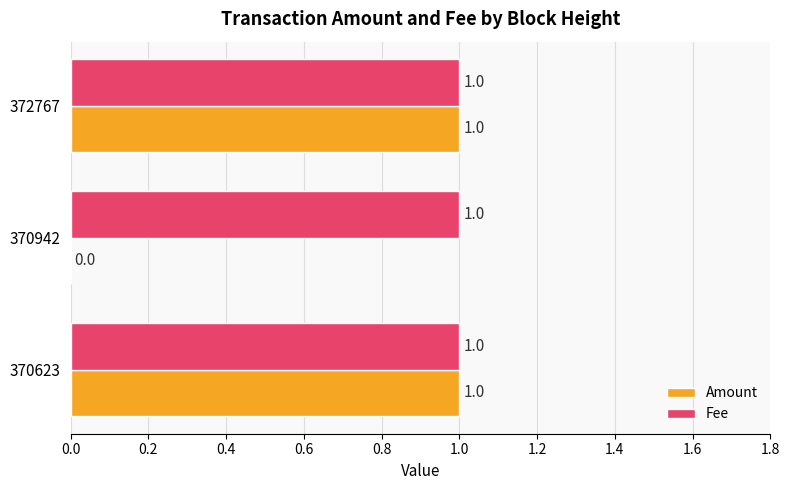

How many data points does each series have?

3